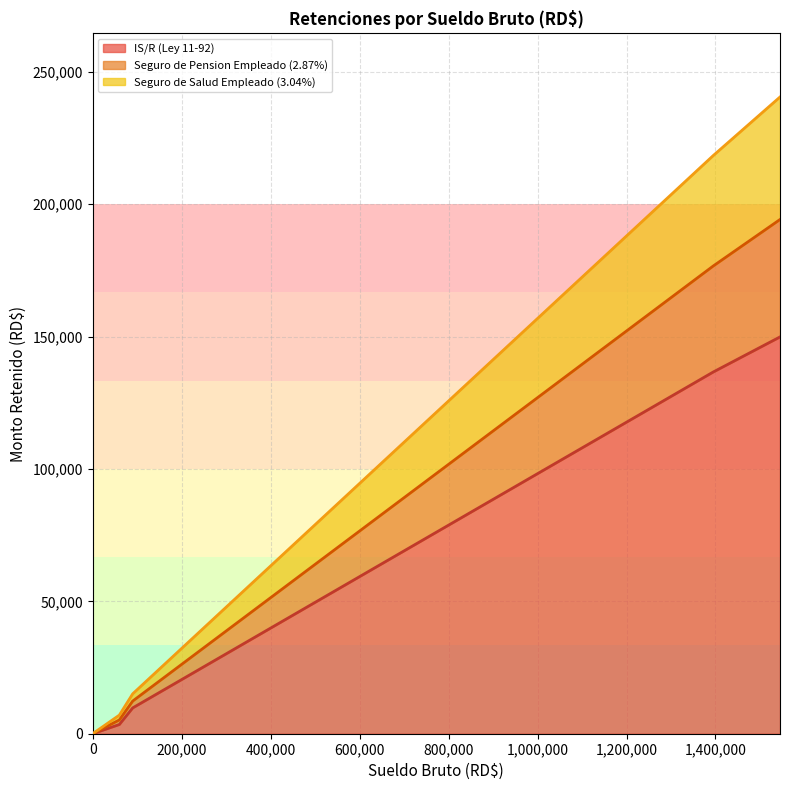

Is it true that Seguro de Pension Empleado (2.87%) equals 44341.5 at 1545000?

True